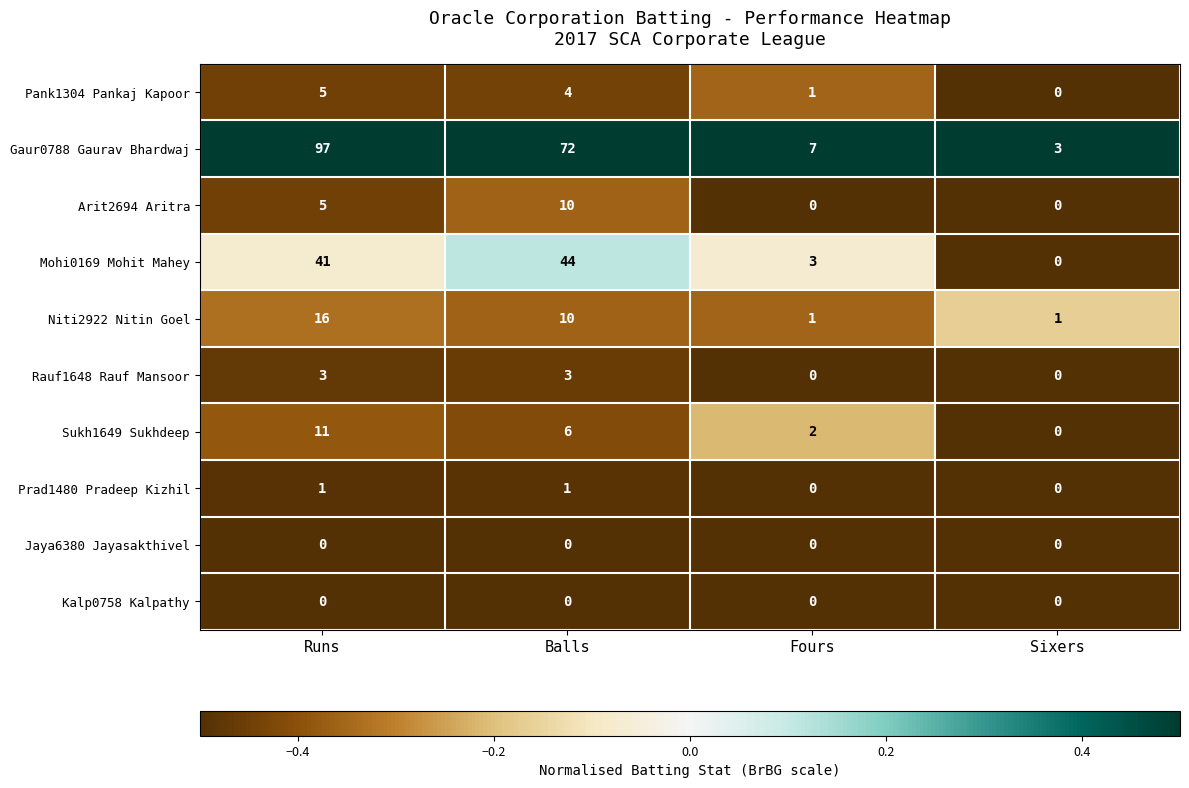

Count the number of categories in the chart.

4